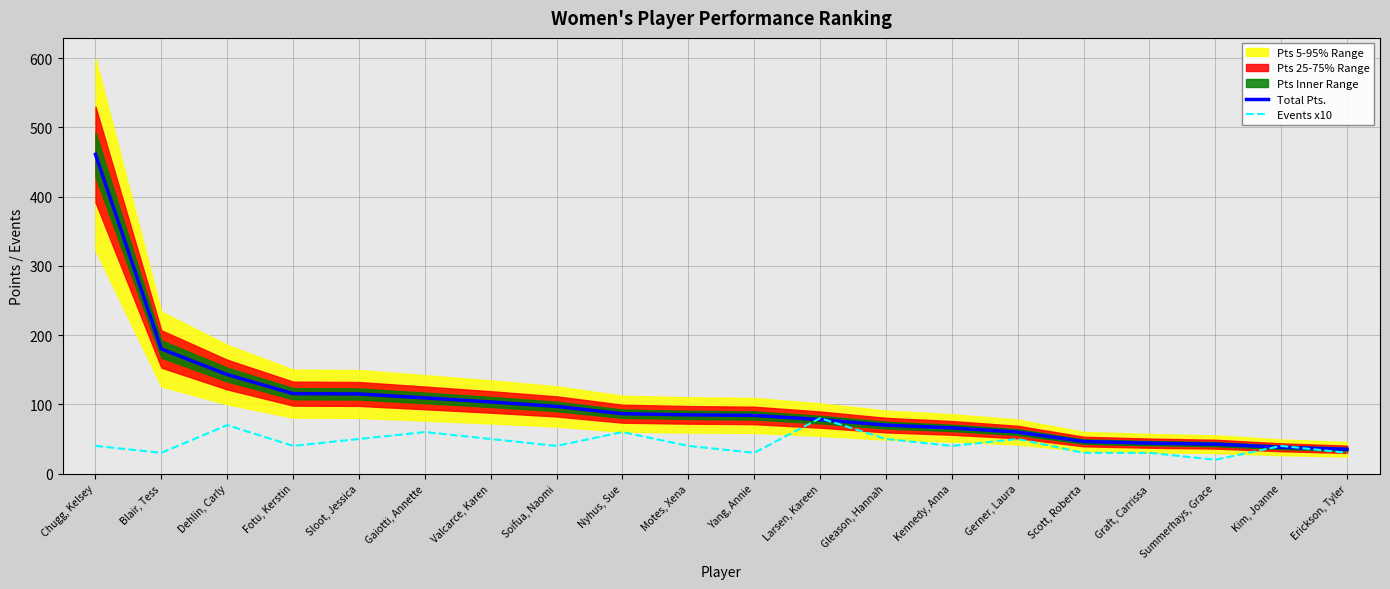

Reading left to right, list all the values displayed in this chart.

Total Pts.: 461.0	180.0	143.0	115.5	115.0	109.3	103.5	97.0	86.5	84.8	84.0	78.0	70.0	66.0	60.0	46.3	44.0	42.5	38.0	35.1
Events x10: 40.0	30.0	70.0	40.0	50.0	60.0	50.0	40.0	60.0	40.0	30.0	80.0	50.0	40.0	50.0	30.0	30.0	20.0	40.0	30.0